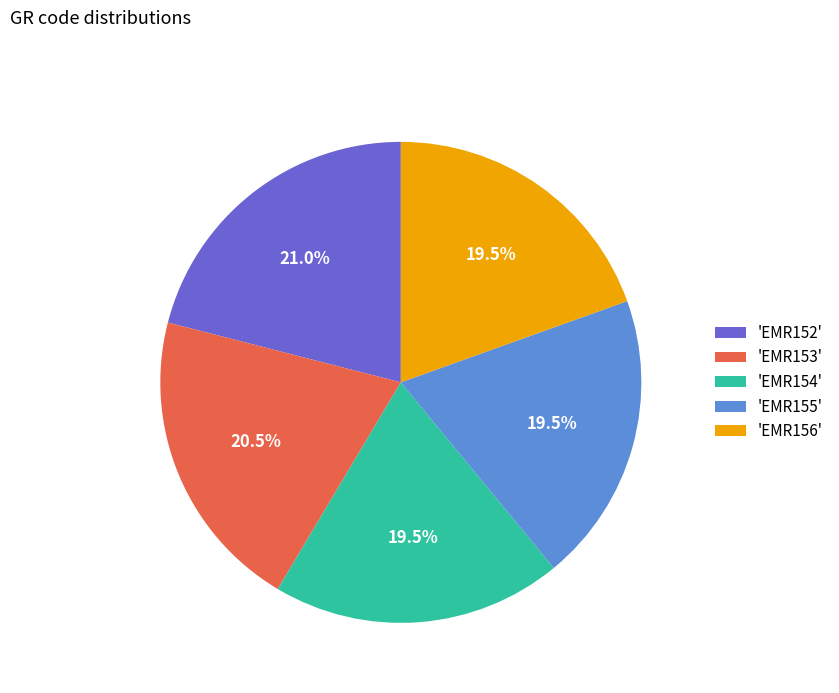

Is 'EMR155' the majority of the pie?

No